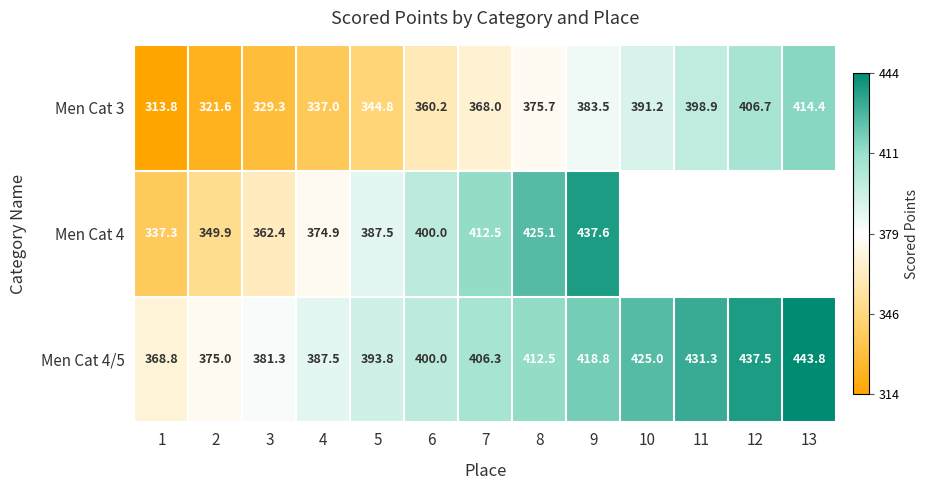

Which series changed the most between 4 and 9?

Men Cat 4